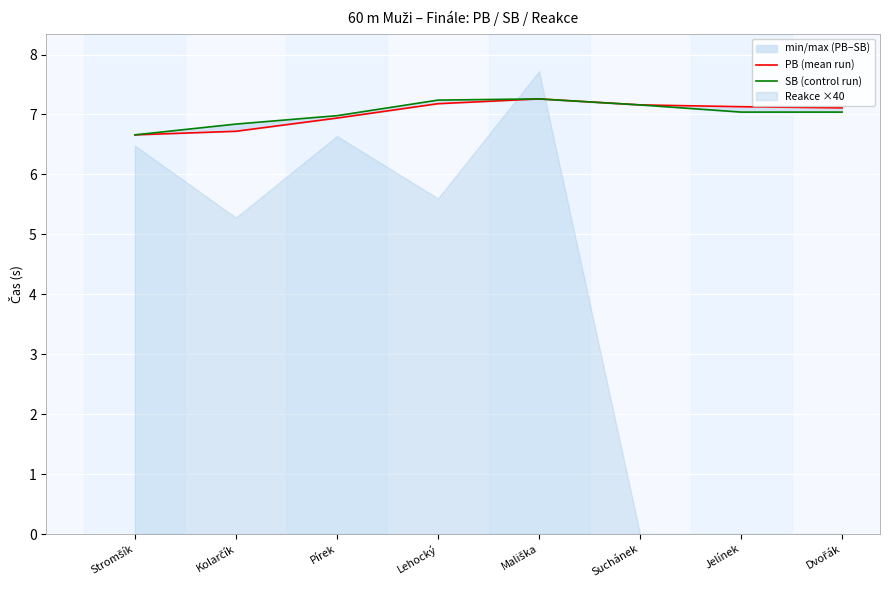

True or false: SB (control run) has a value of 6.7 at Stromšík.

True